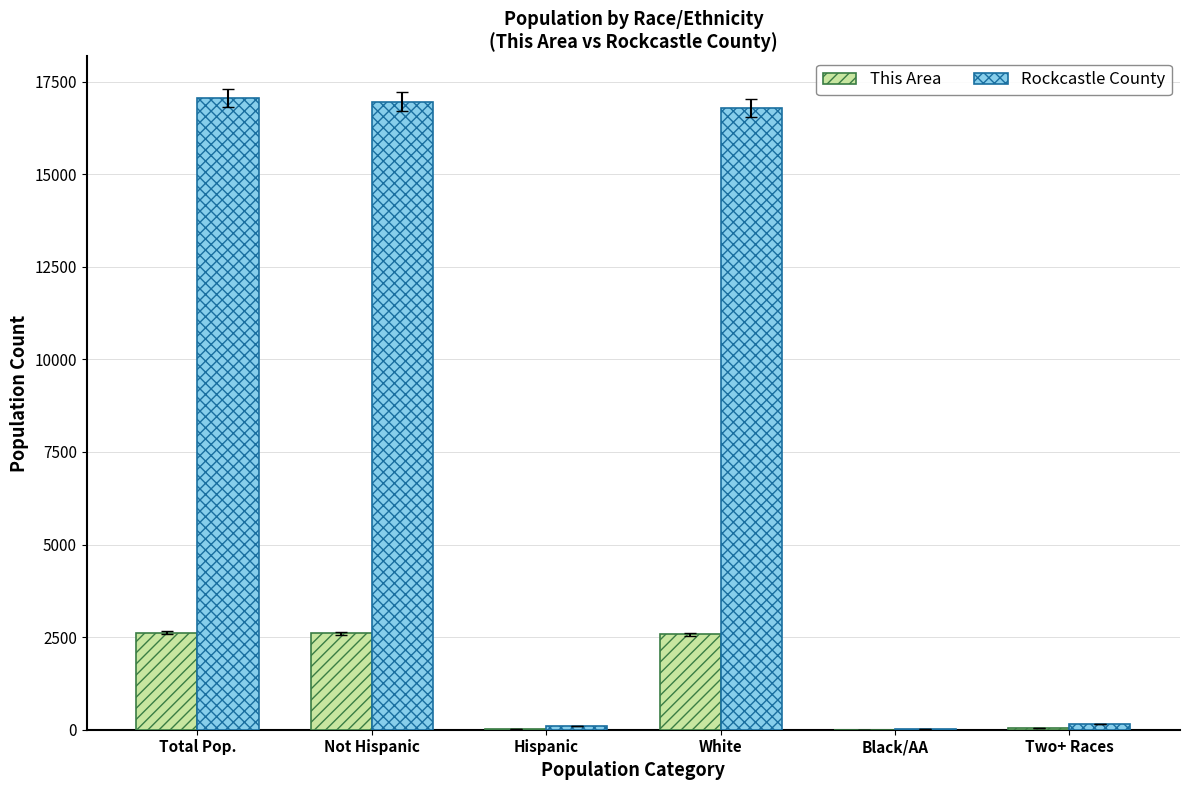

What is the average value of the This Area series?

1308